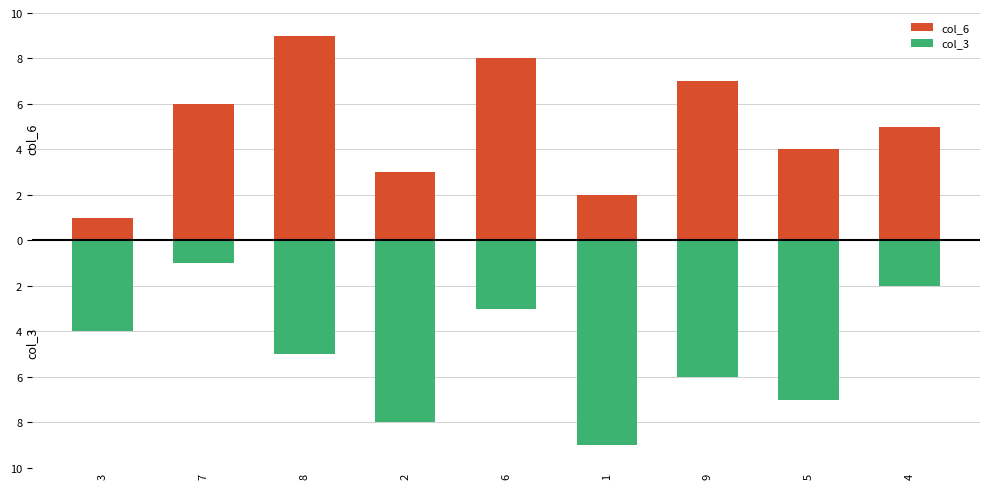

What is the maximum value shown in the chart?

9